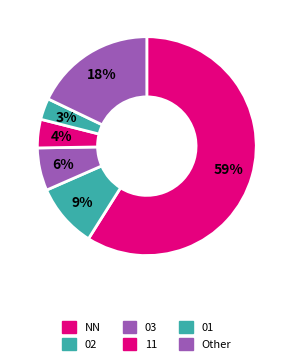

What is the ratio of the value at Other to the value at 02?

1.9